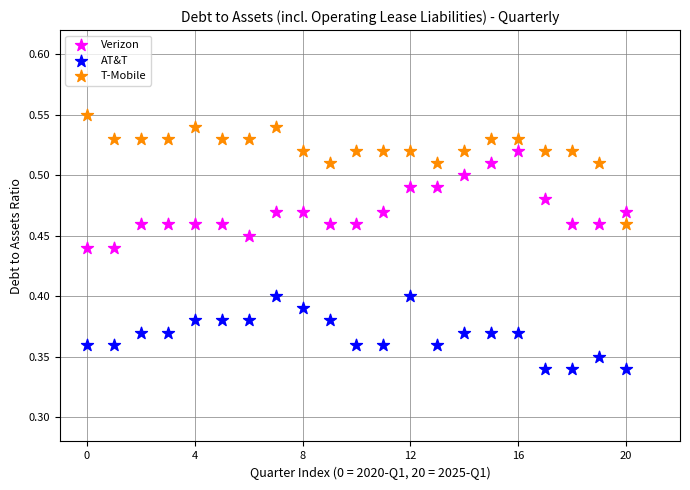

Across all data points, what is the range of X values (max minus min)?

20.0